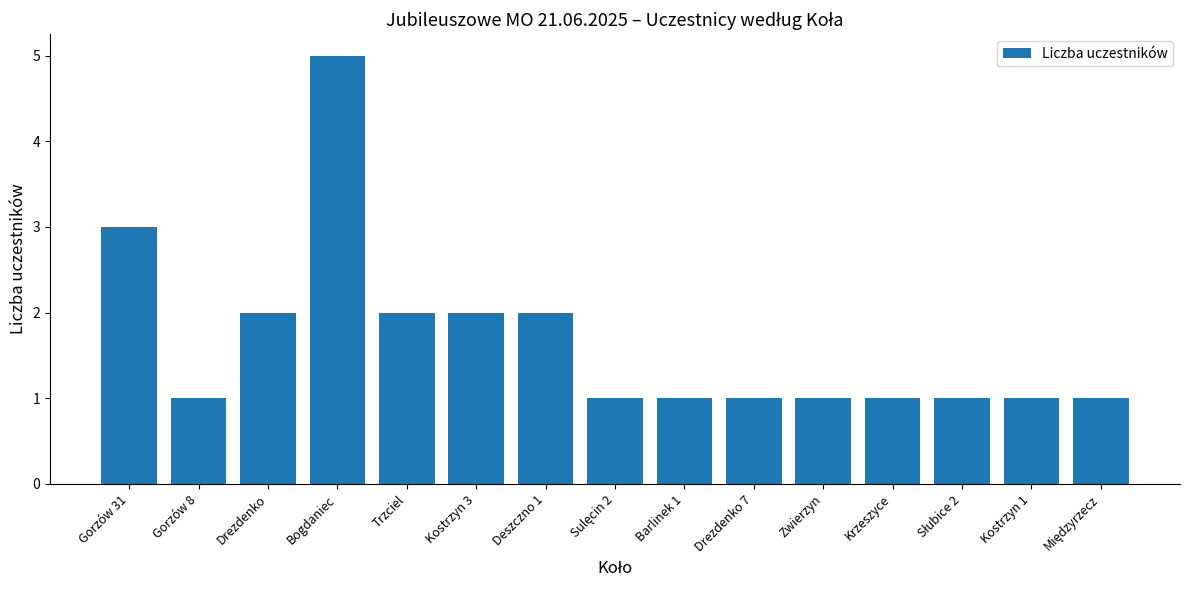

What is the change in value from Drezdenko to Barlinek 1?

-1